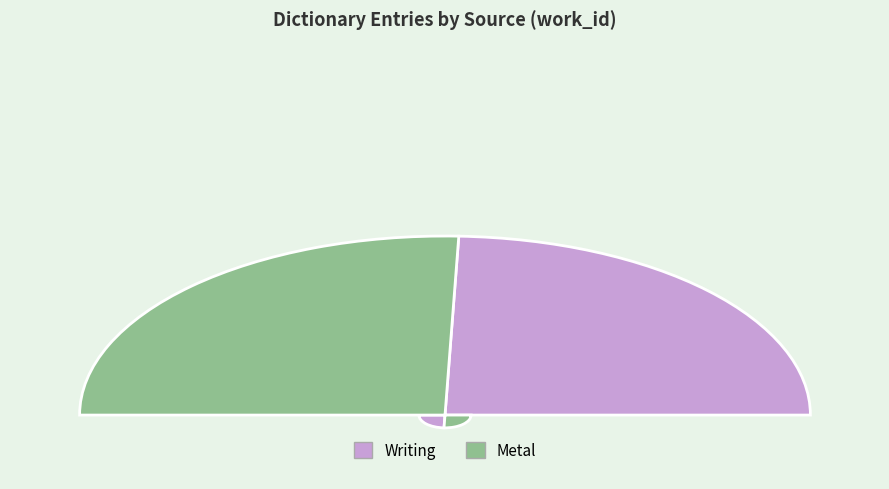

Is it true that Writing is 35% of the pie?

False